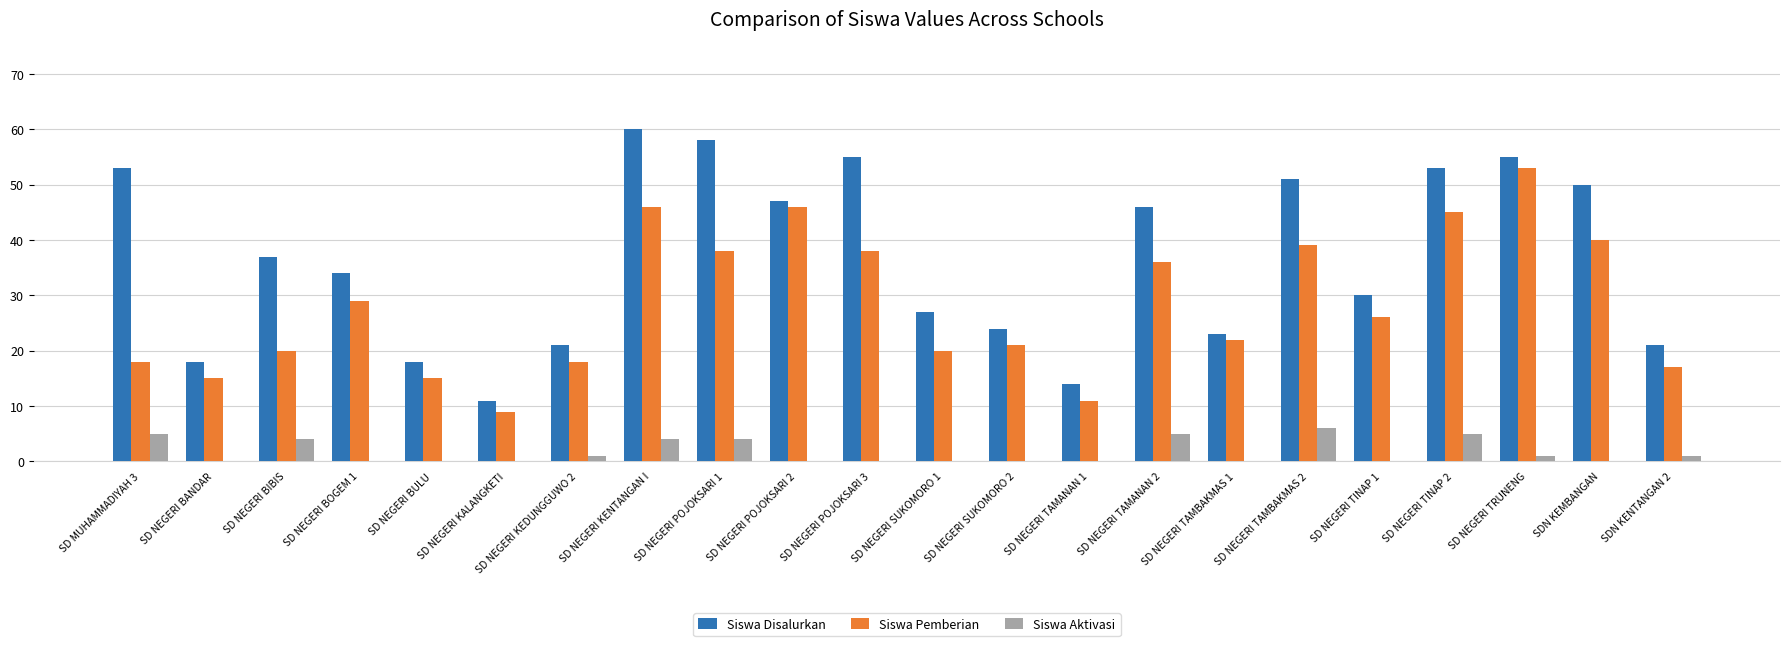

Which series changed the most between SD NEGERI KALANGKETI and SD NEGERI TAMANAN 1?

Siswa Disalurkan